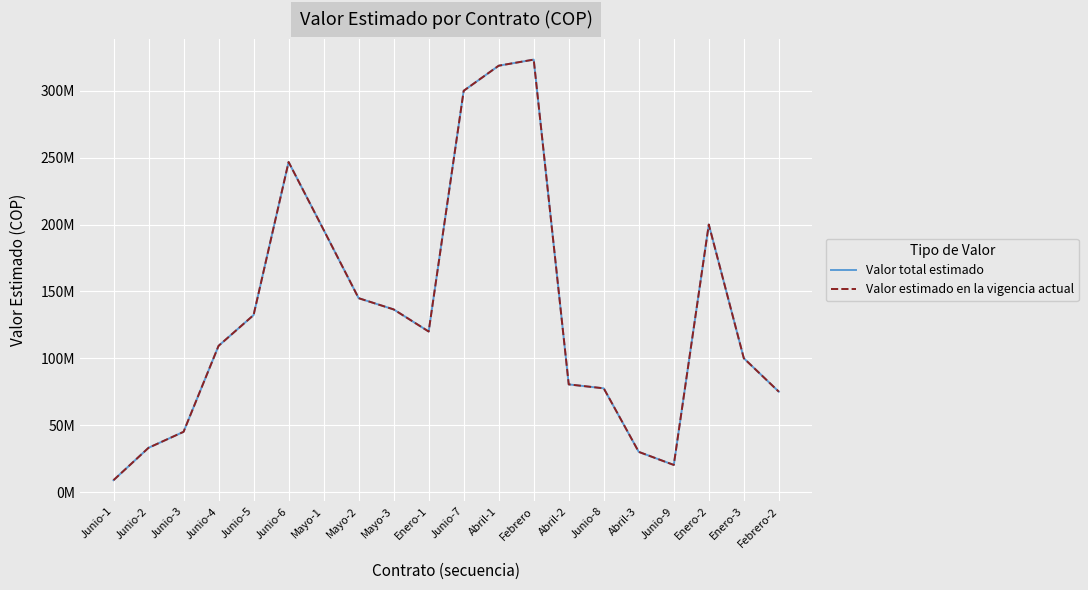

Does the chart display data point markers on the line(s)?

No